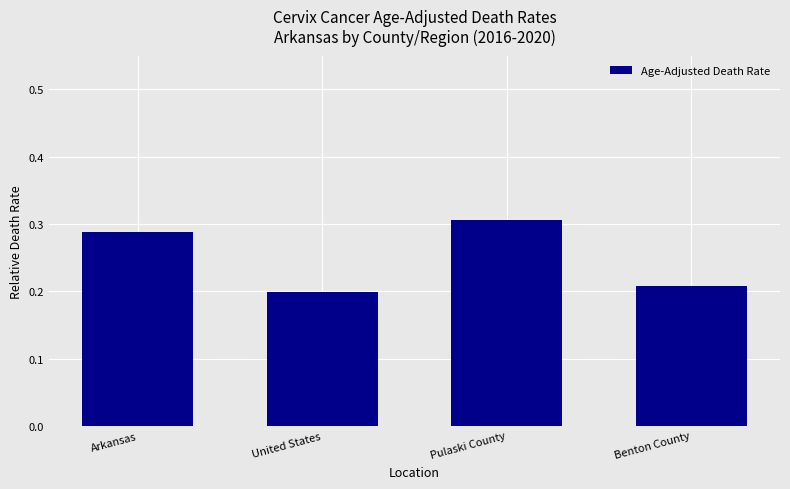

Rank the categories by value from highest to lowest.

Pulaski County, Arkansas, Benton County, United States